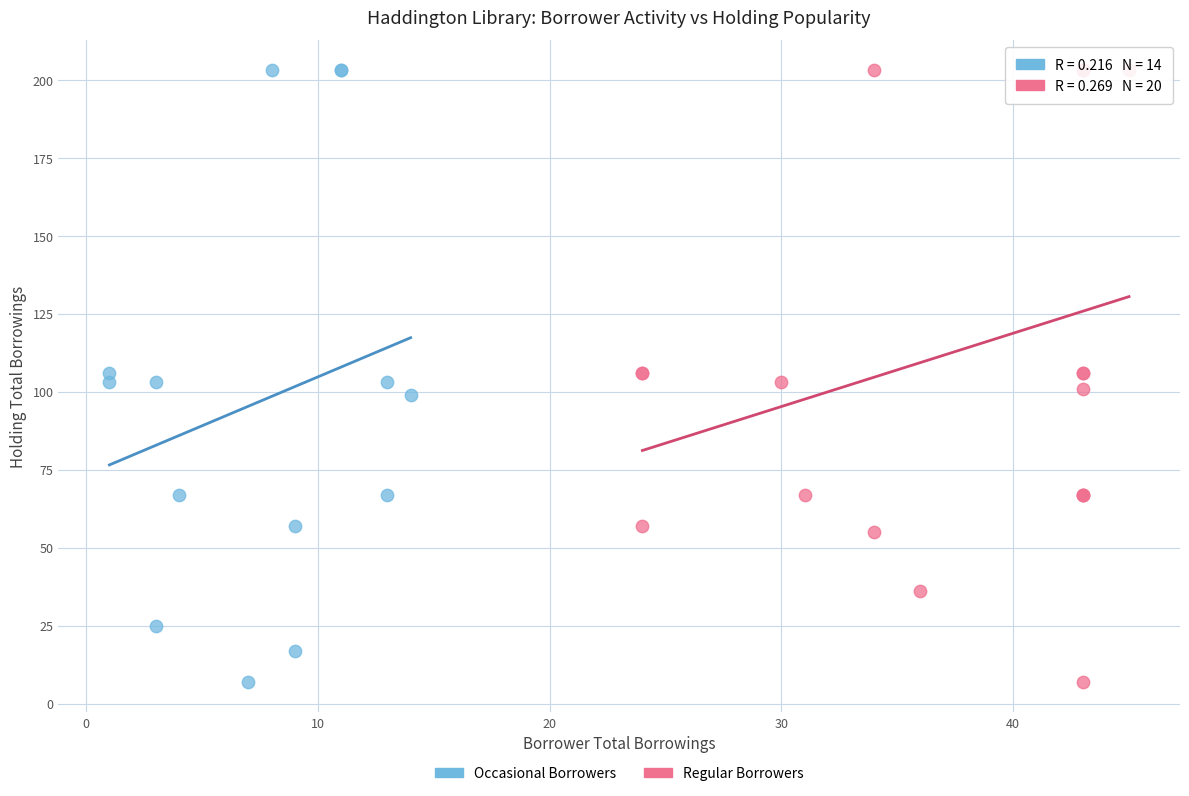

What are all the series names shown in the legend?

Occasional Borrowers, Regular Borrowers